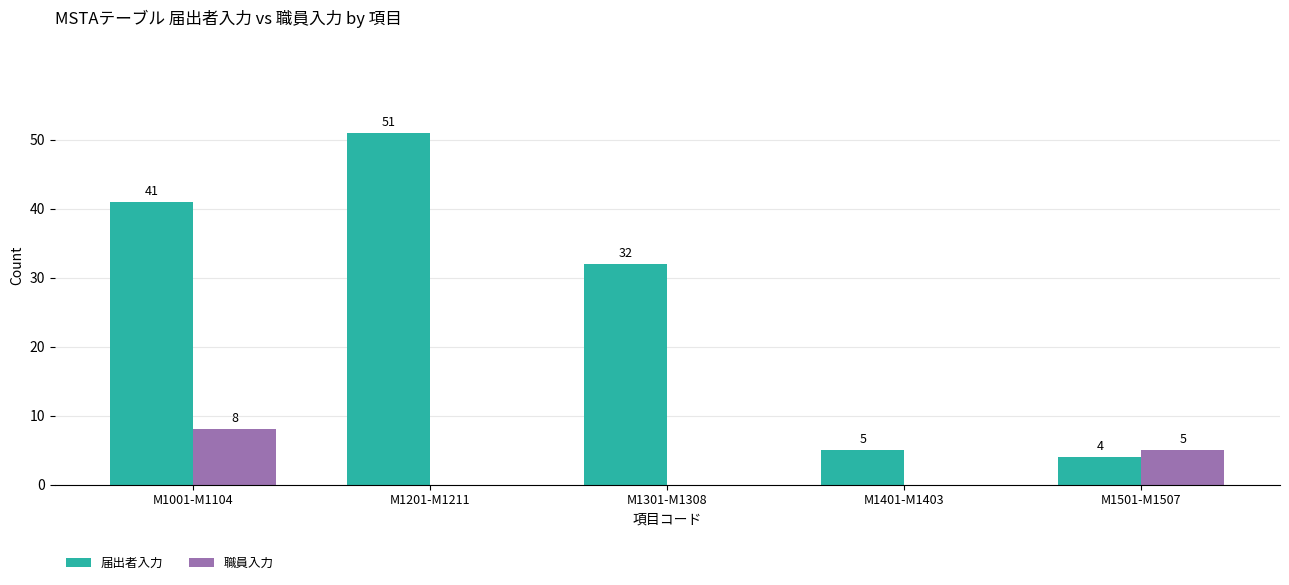

Which series has the widest spread of values?

届出者入力